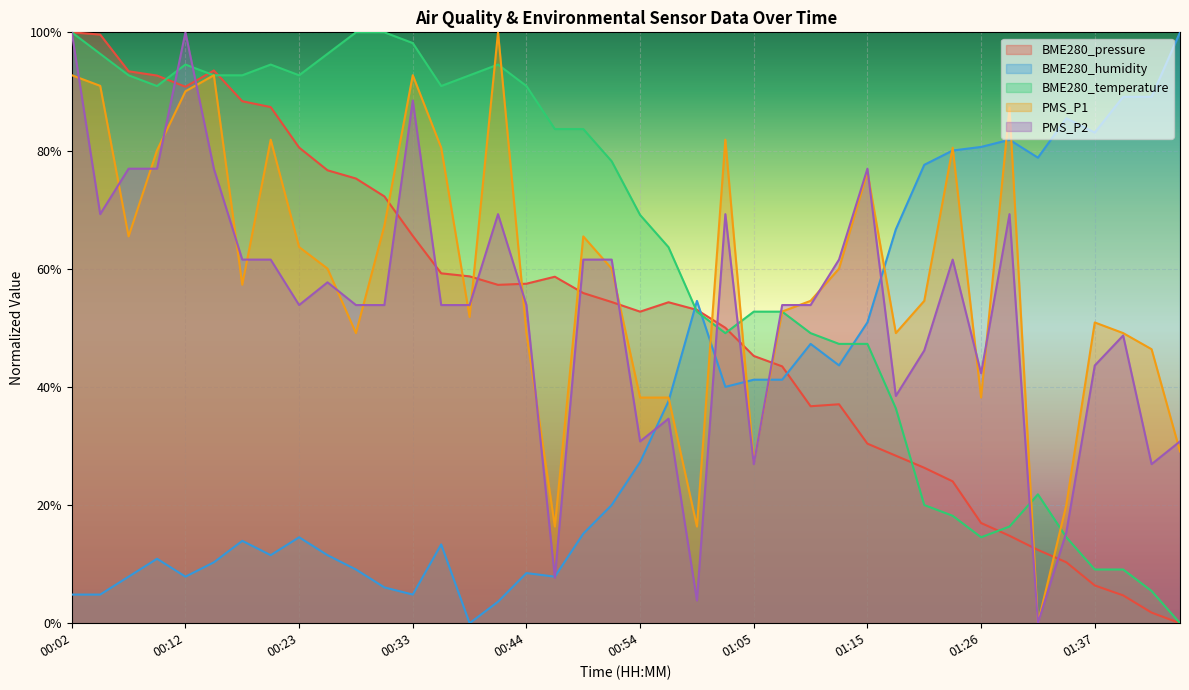

Rank the series at 00:41 from highest to lowest value.

PMS_P1, BME280_temperature, PMS_P2, BME280_pressure, BME280_humidity